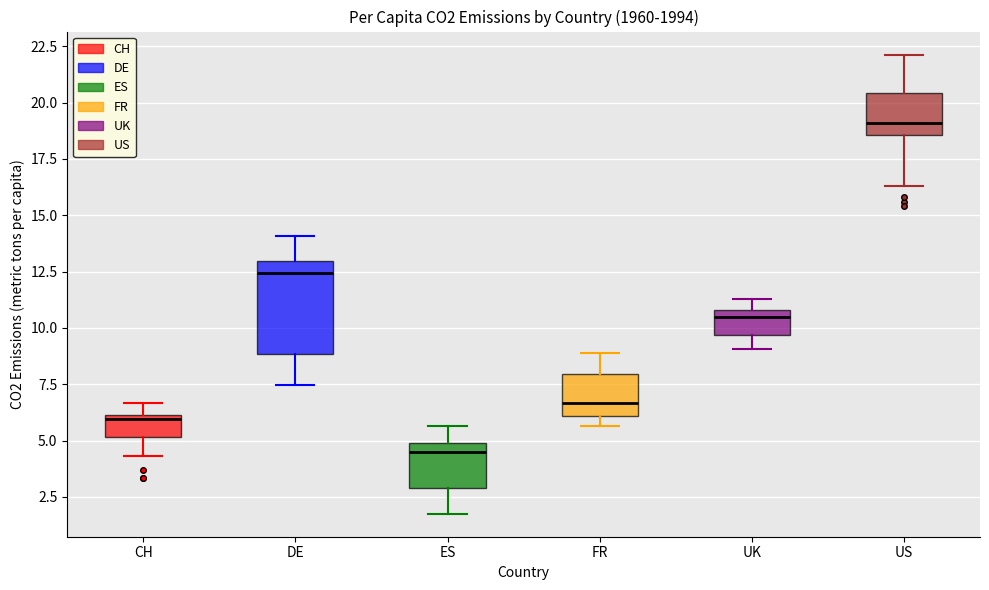

Which box has the highest median line?

US